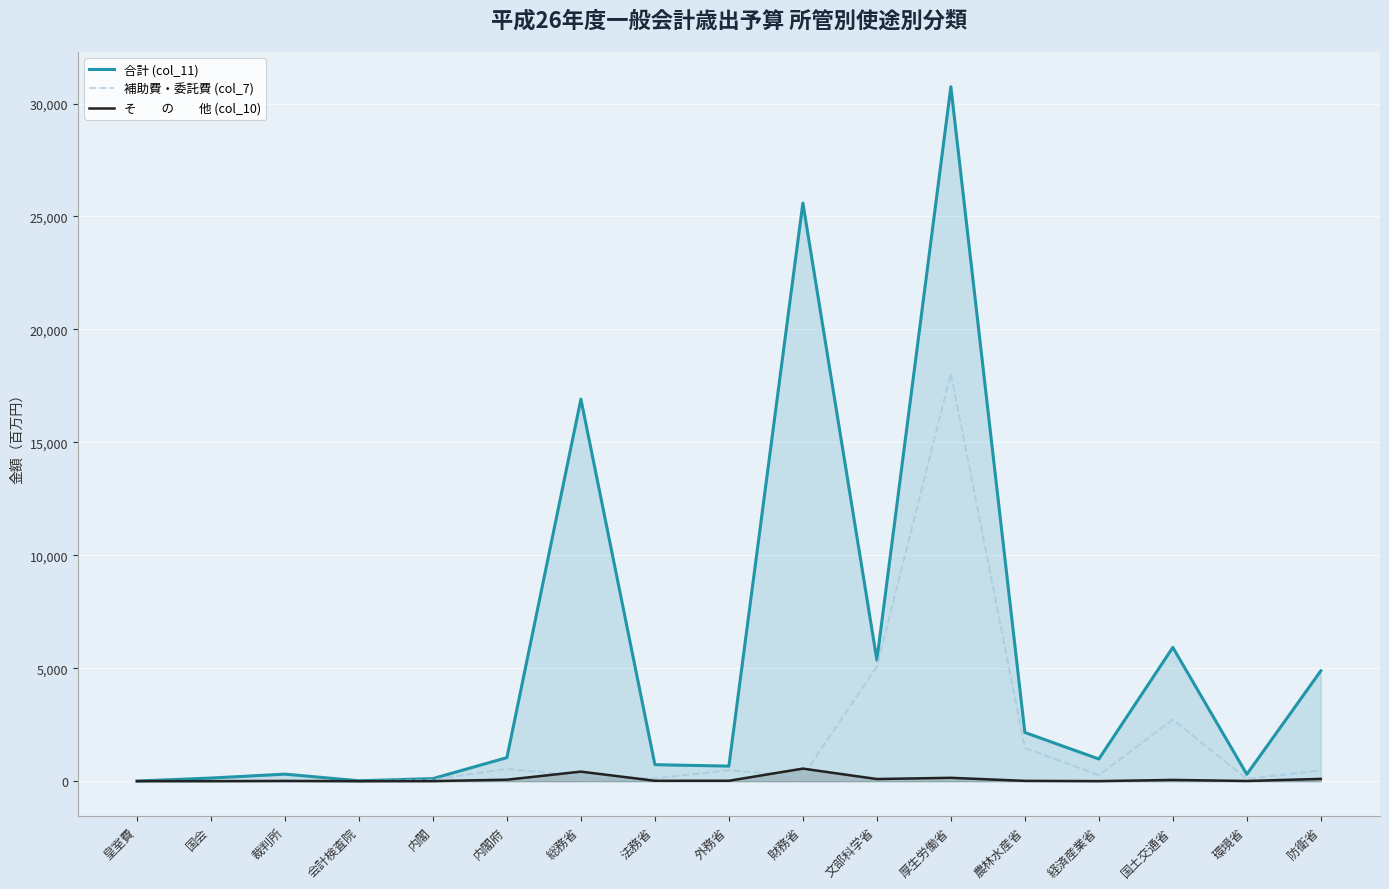

What is the label of the 15th point from the left?

国土交通省